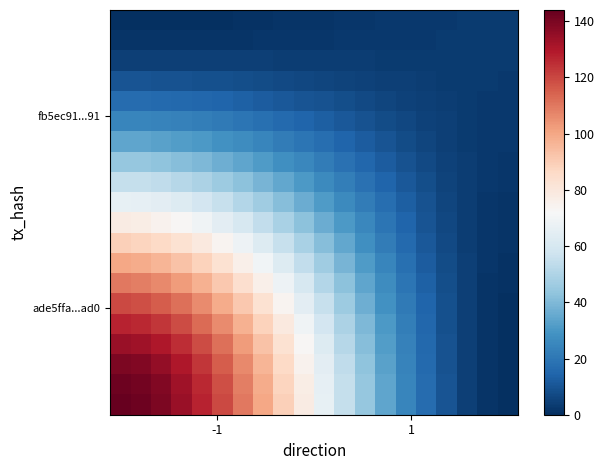

How many distinct data groups are displayed?

20